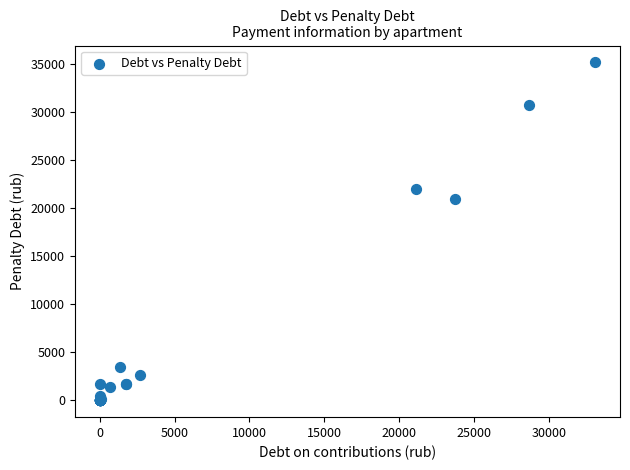

What Y value in the scatter plot is closest to 17581?

20939.1